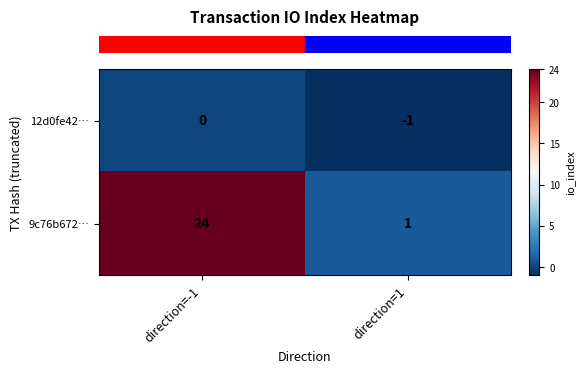

Reading right to left, what are all the values shown in this chart?

12d0fe42…: direction=1=-1	direction=-1=0
9c76b672…: direction=1=1	direction=-1=24